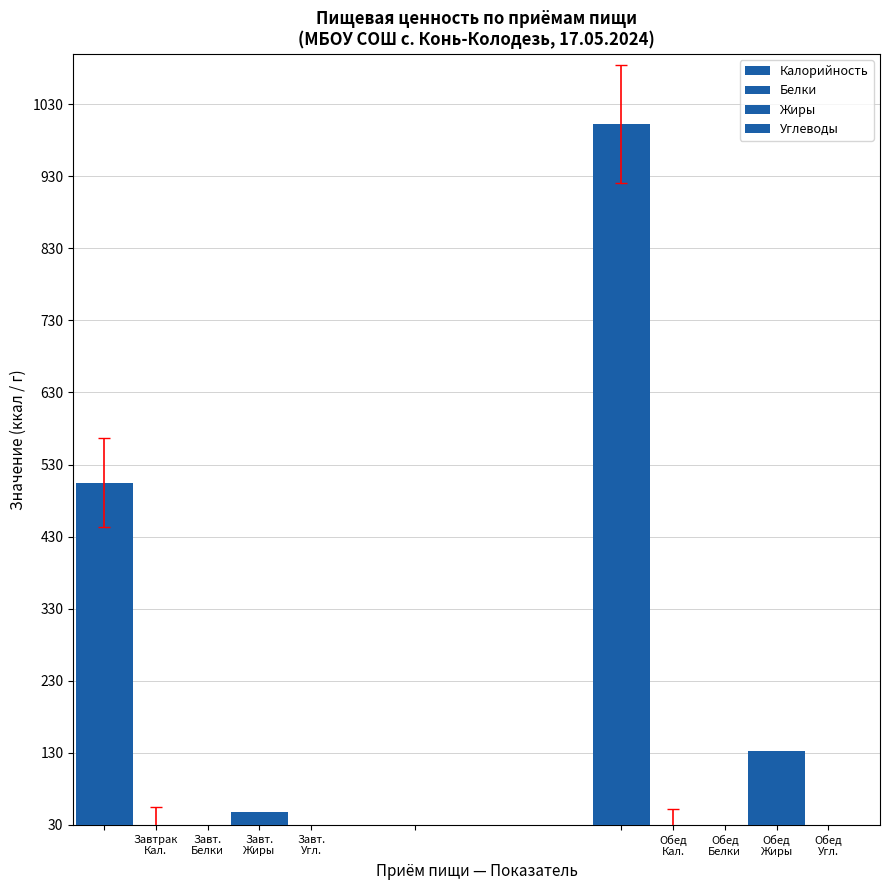

How many groups of bars are there?

2